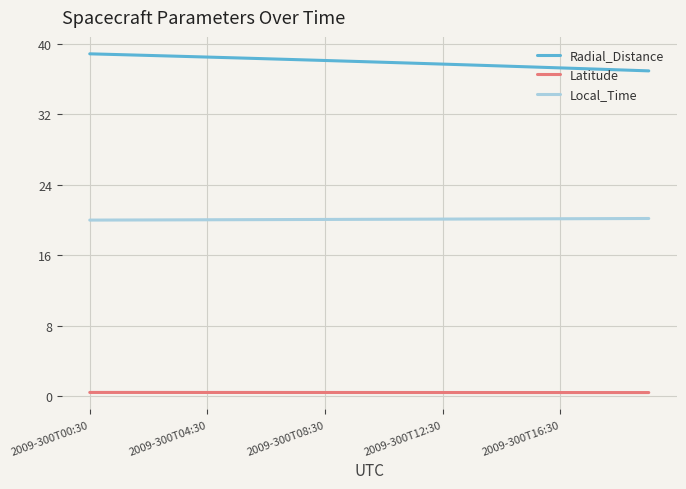

True or false: Local_Time and Latitude cross at least once.

False